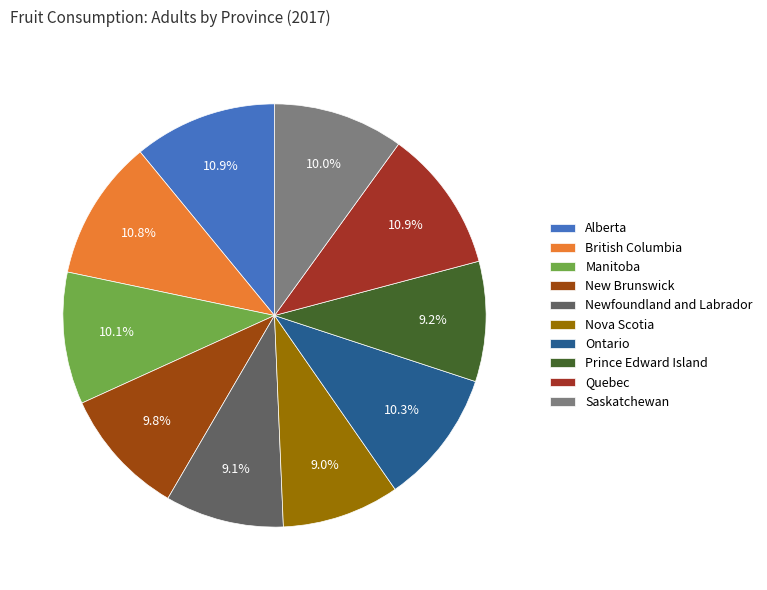

What is the ratio of the value at New Brunswick to the value at Quebec?

0.9